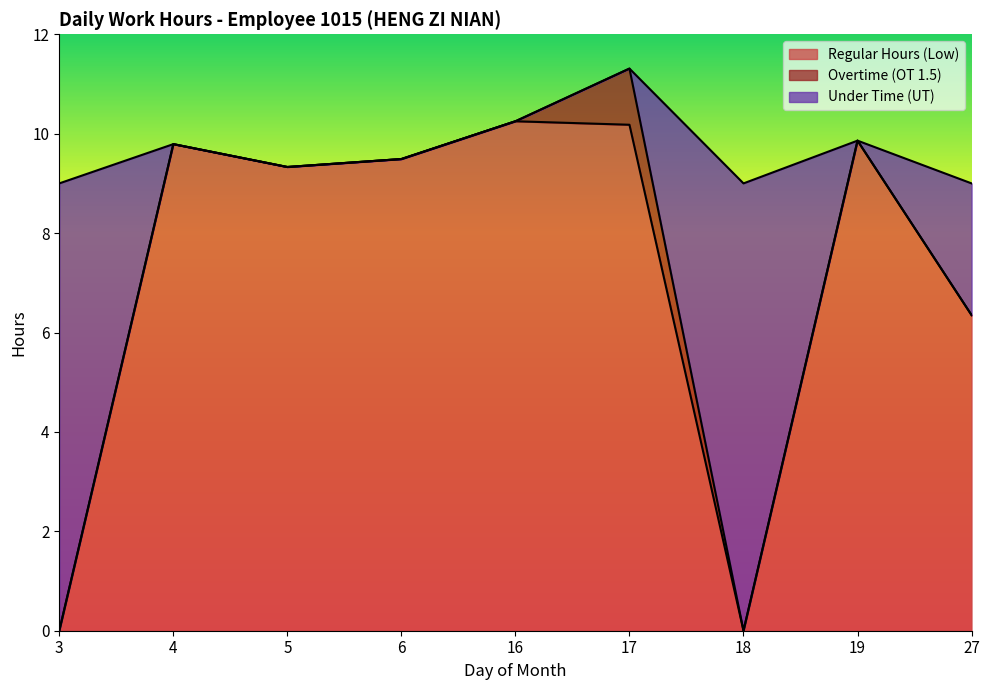

What is the total value across all series at 5?

9.3